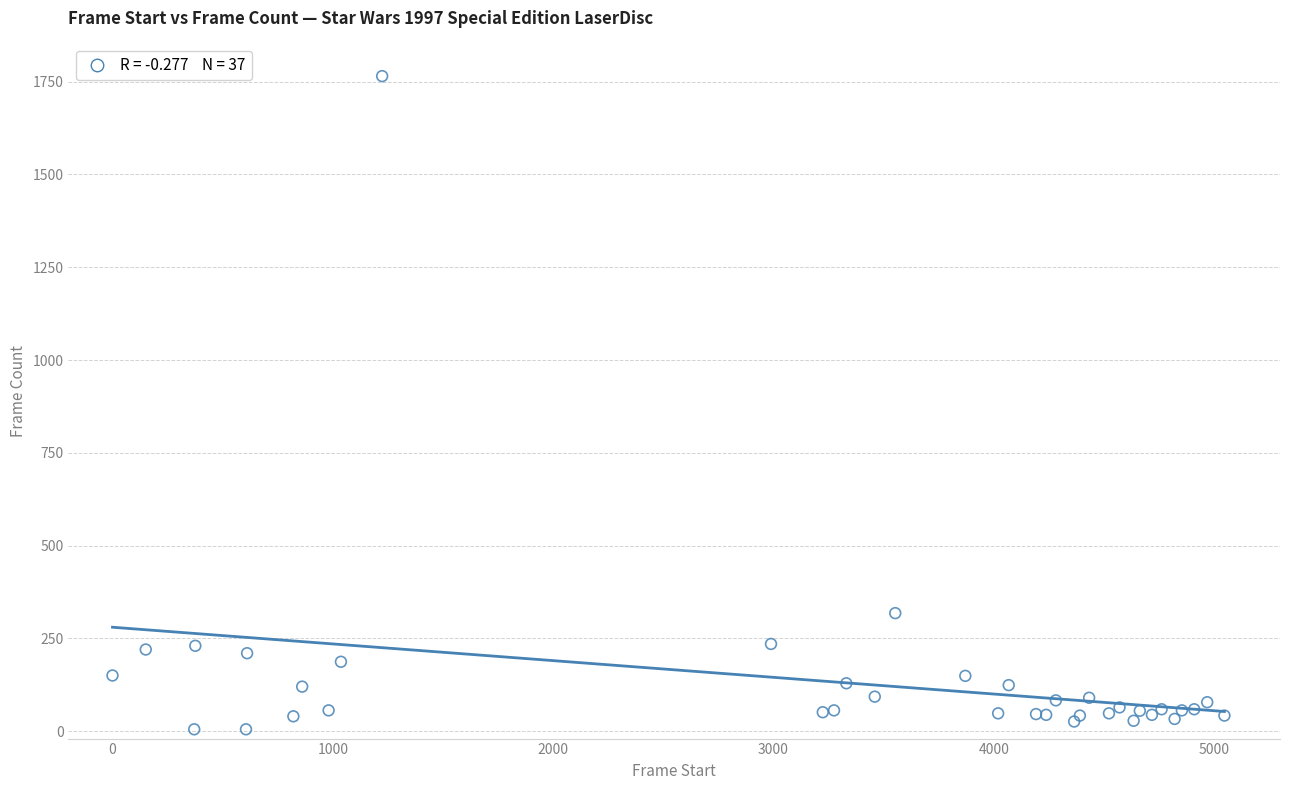

What Y value in the scatter plot is closest to 885?

318